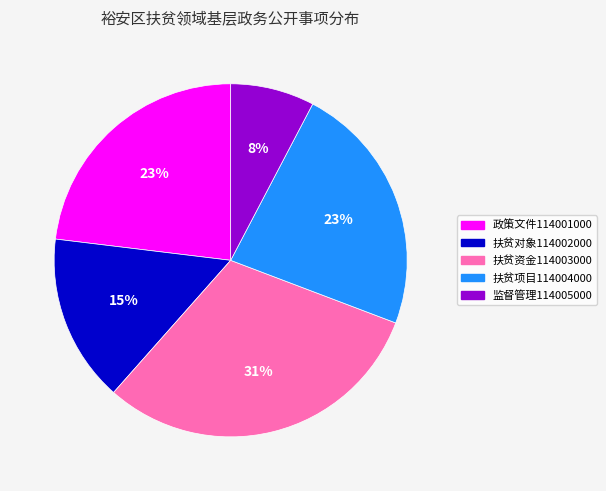

To the nearest percent, what is the average slice percentage?

20%